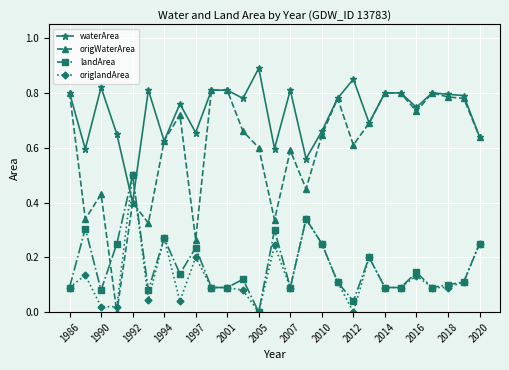

True or false: origlandArea has more than 0 points higher than both neighbors.

True